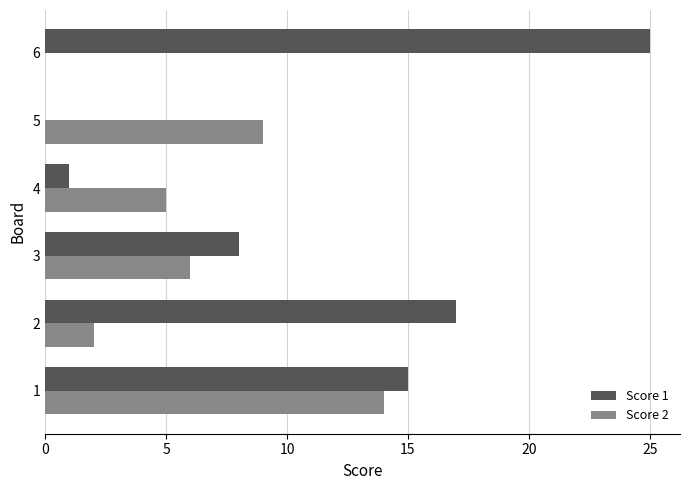

Count the number of categories in the chart.

6